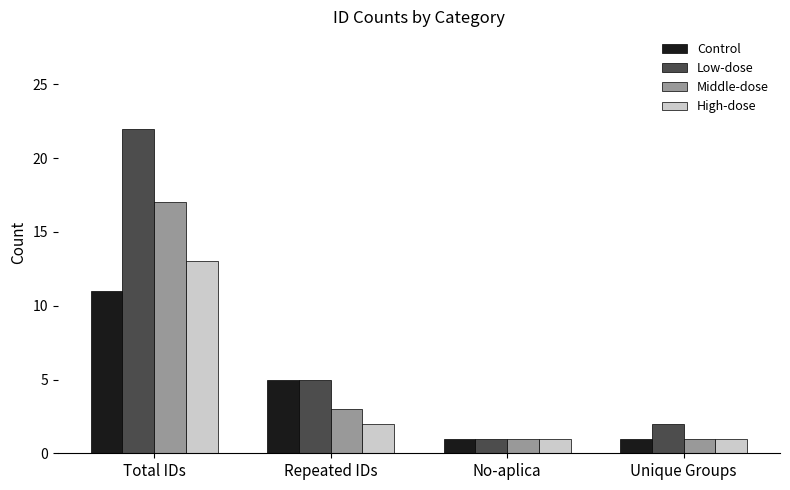

How many bars are there in total?

16